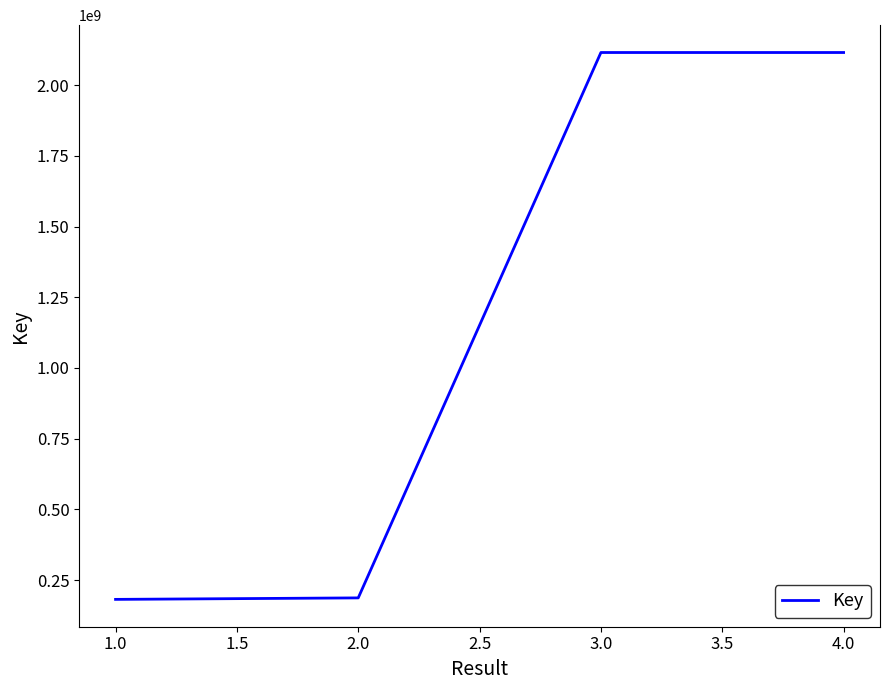

Which has a higher value, 4.0 or 1.0?

4.0